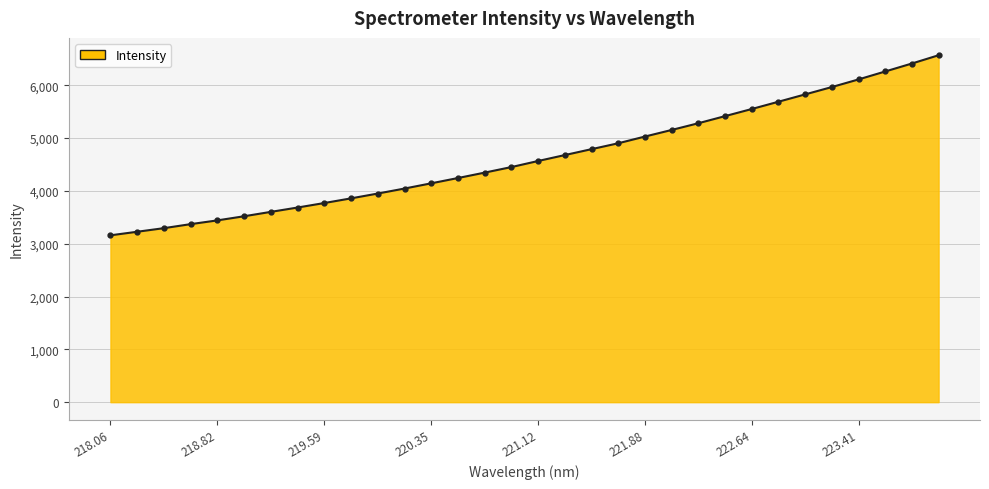

What is the average value?

4634.3